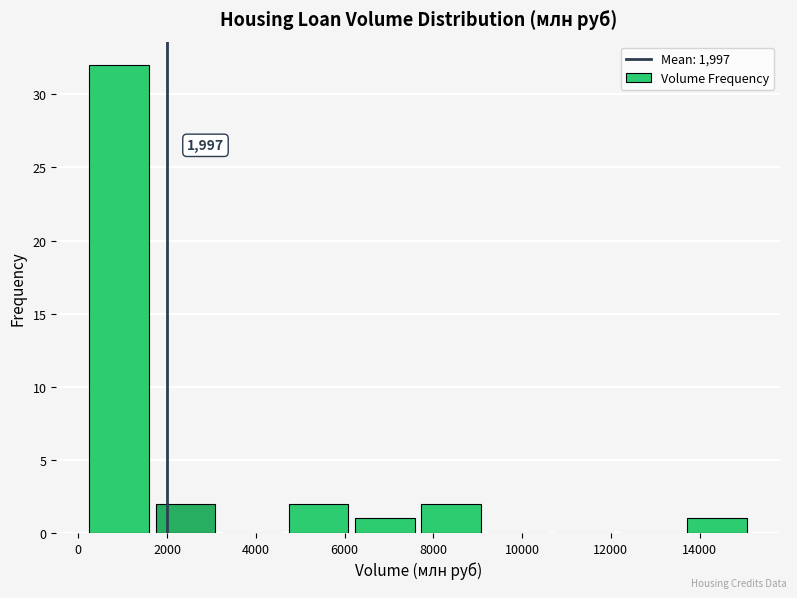

Over which range of the x-axis is the bar tallest?

200 to 1800